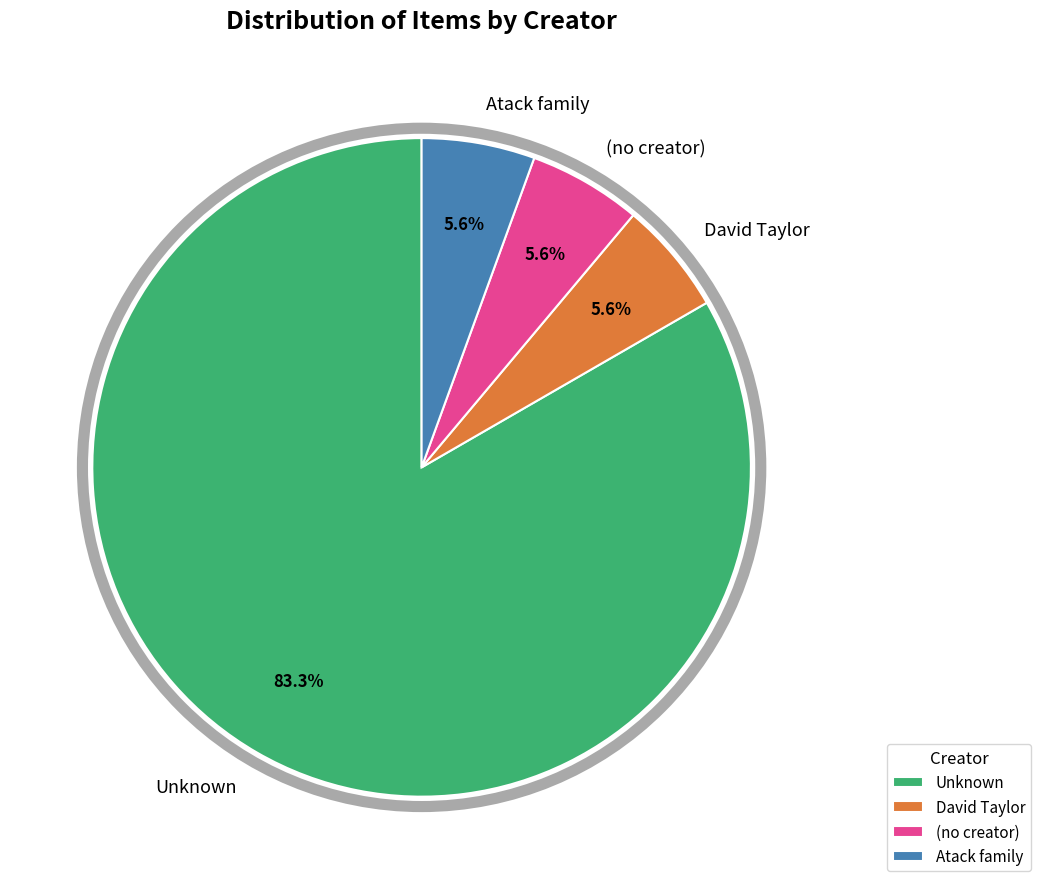

Which has a higher value, Atack family or Unknown?

Unknown